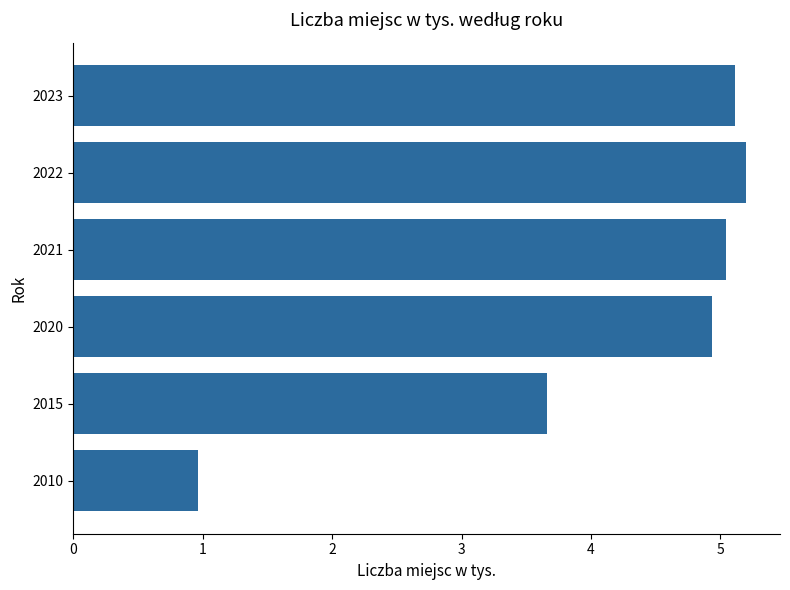

Are the bars horizontal?

Yes